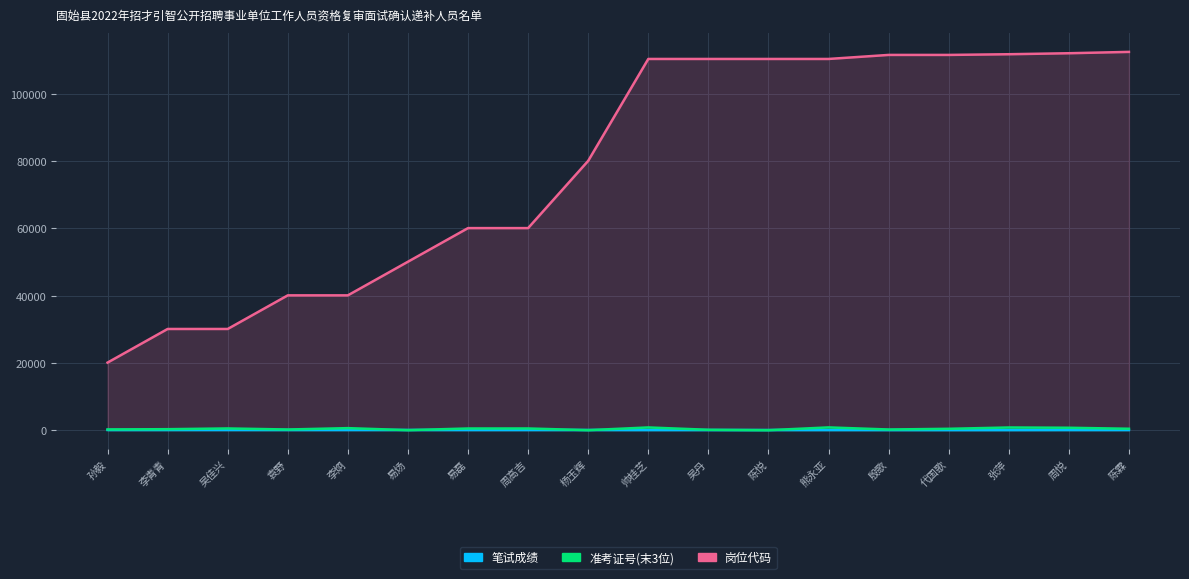

Which label corresponds to the largest value in the chart?

陈霖